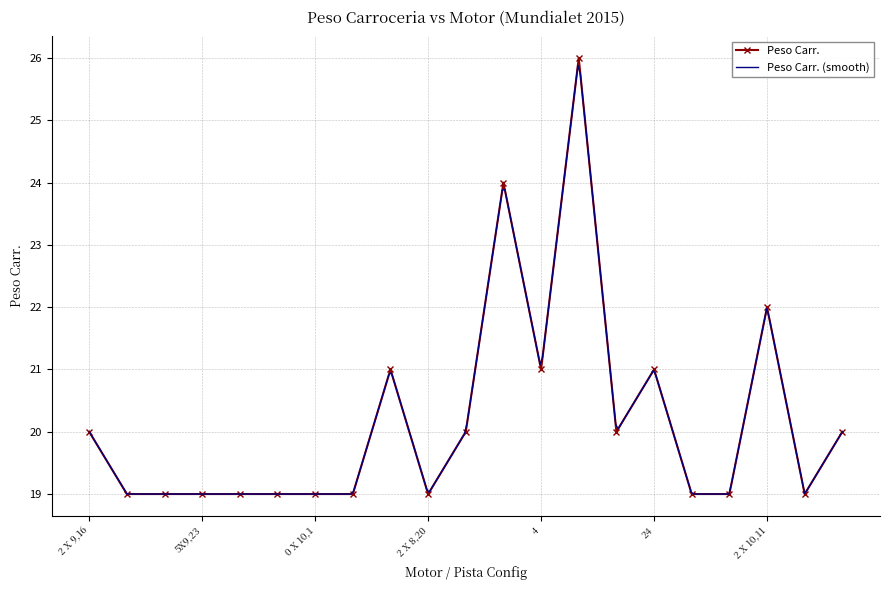

What is the label of the 16th point from the left?

24